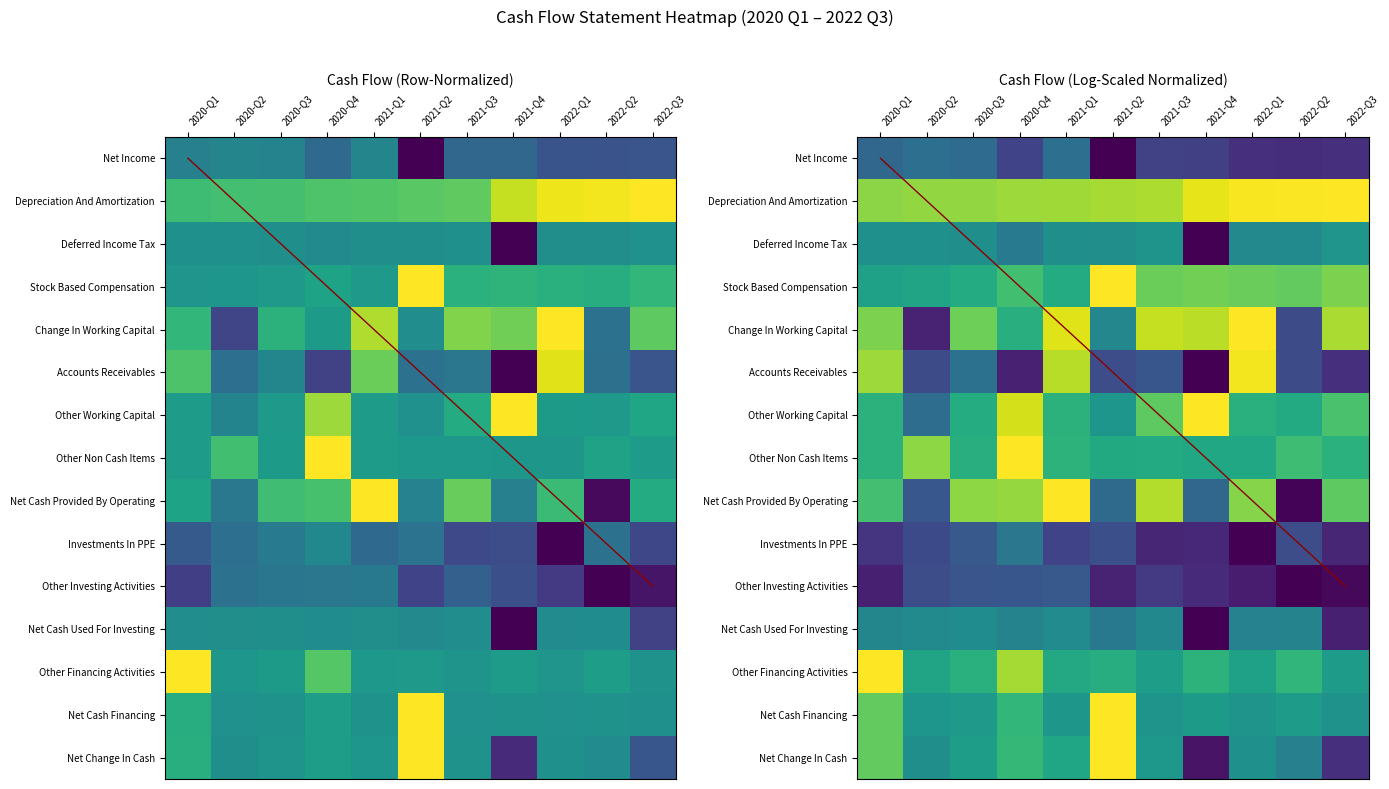

What is the spread (max minus min) of values at 2020-Q4?

1.8